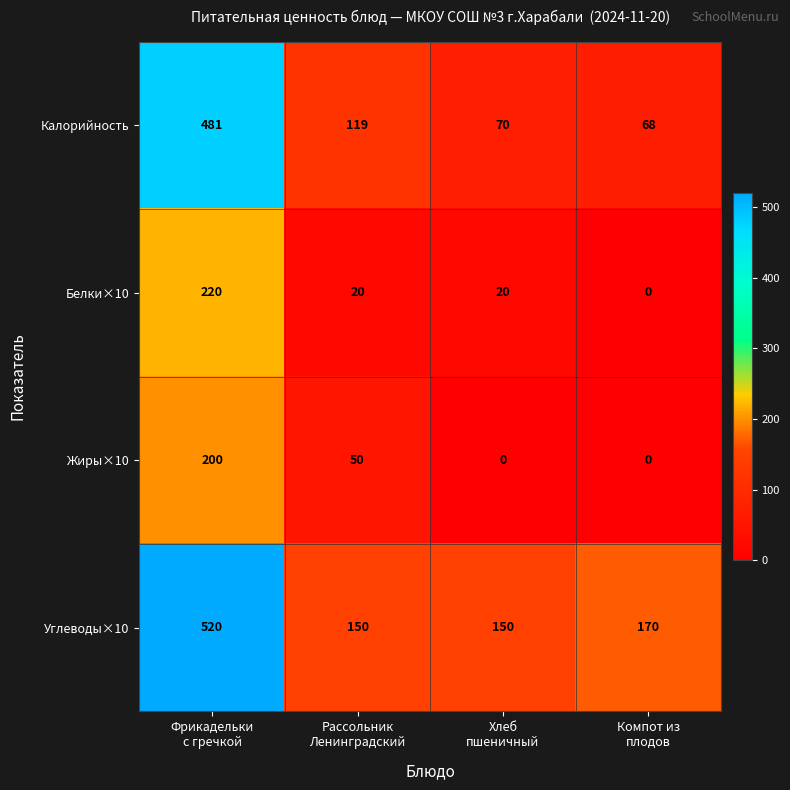

Which series has the largest total across all categories?

Углеводы×10